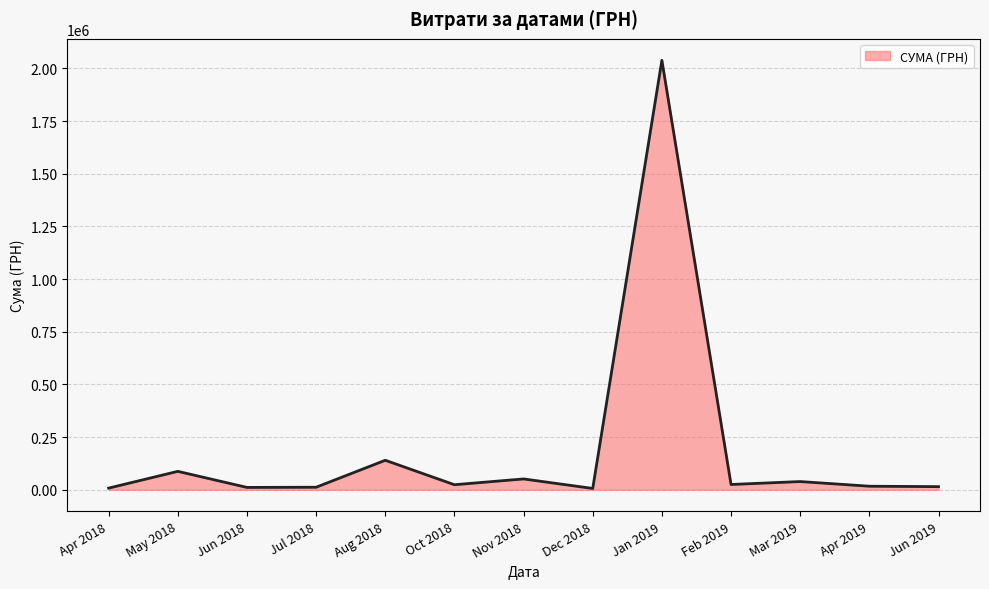

Approximately how many times larger is the value at Aug 2018 compared to May 2018?

1.6